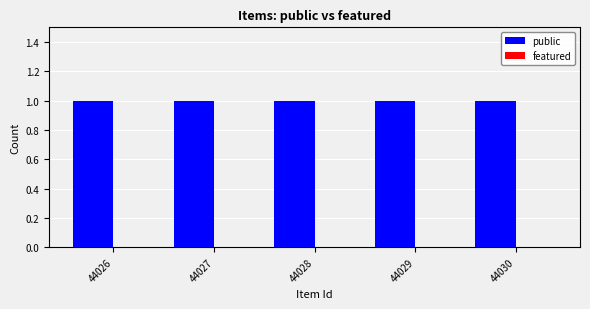

Are the bars grouped side by side (vs. stacked)?

Yes